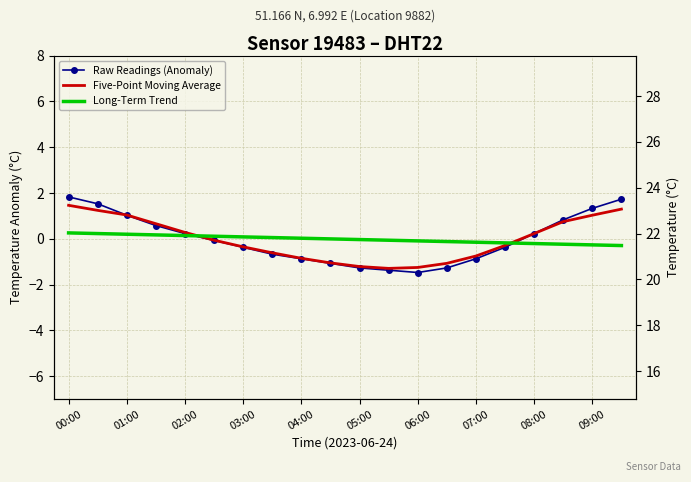

What is the difference between the maximum and minimum values in the Raw Readings (Anomaly) series?

3.3